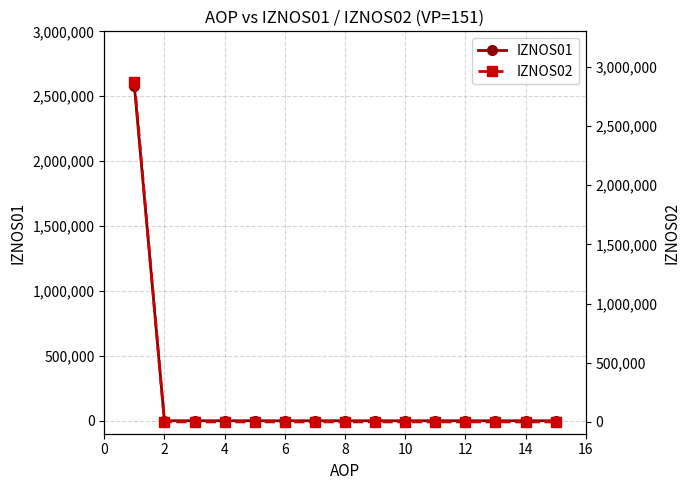

True or false: IZNOS02 has more than 1 interior local peaks.

False